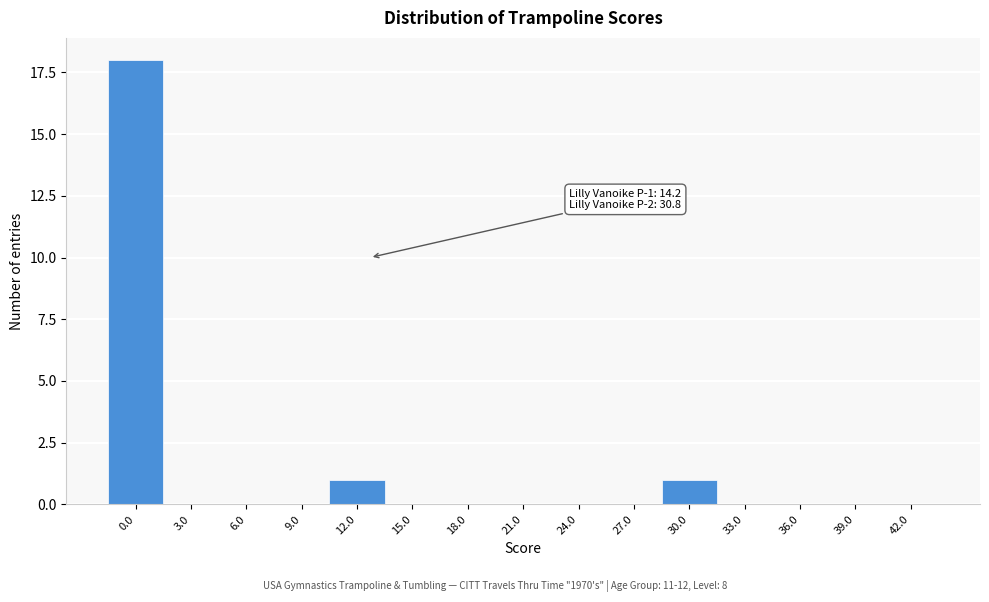

True or false: the data shows 1 at 12.0.

True